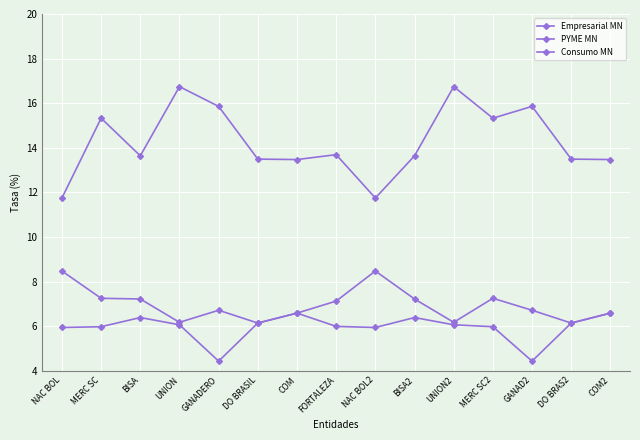

Which series changed the most between COM and MERC SC2?

Consumo MN